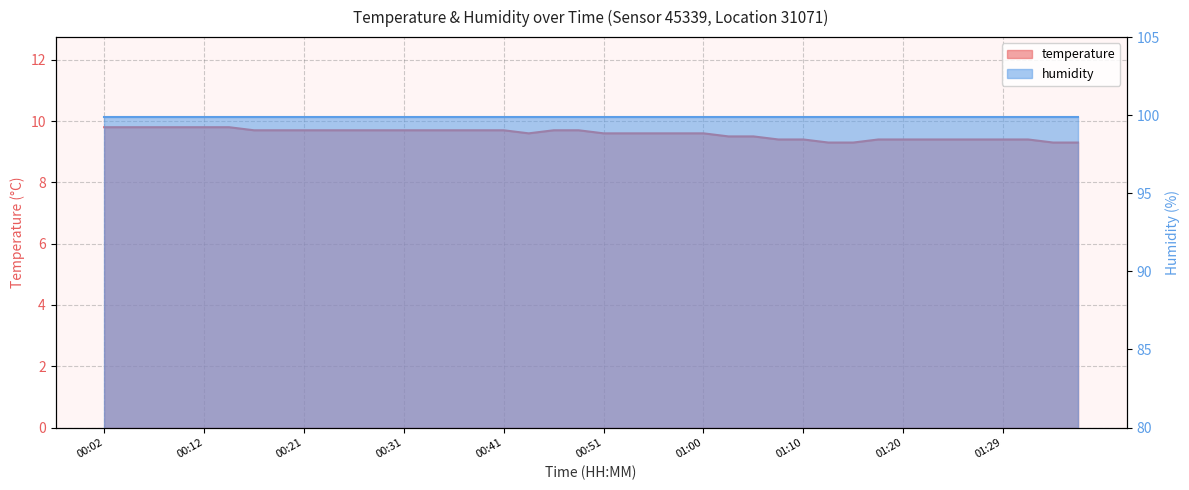

Between 01:05 and 00:41, which is larger?

00:41